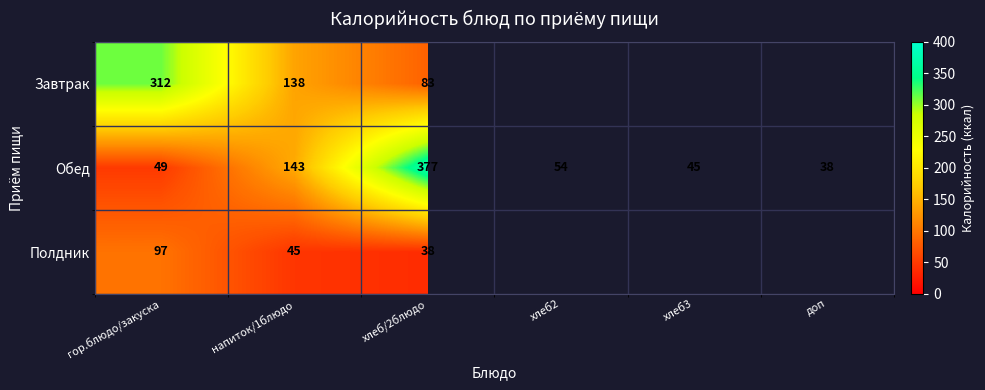

Between гор.блюдо/закуска and хлеб/2блюдо, which series saw the biggest shift?

Обед